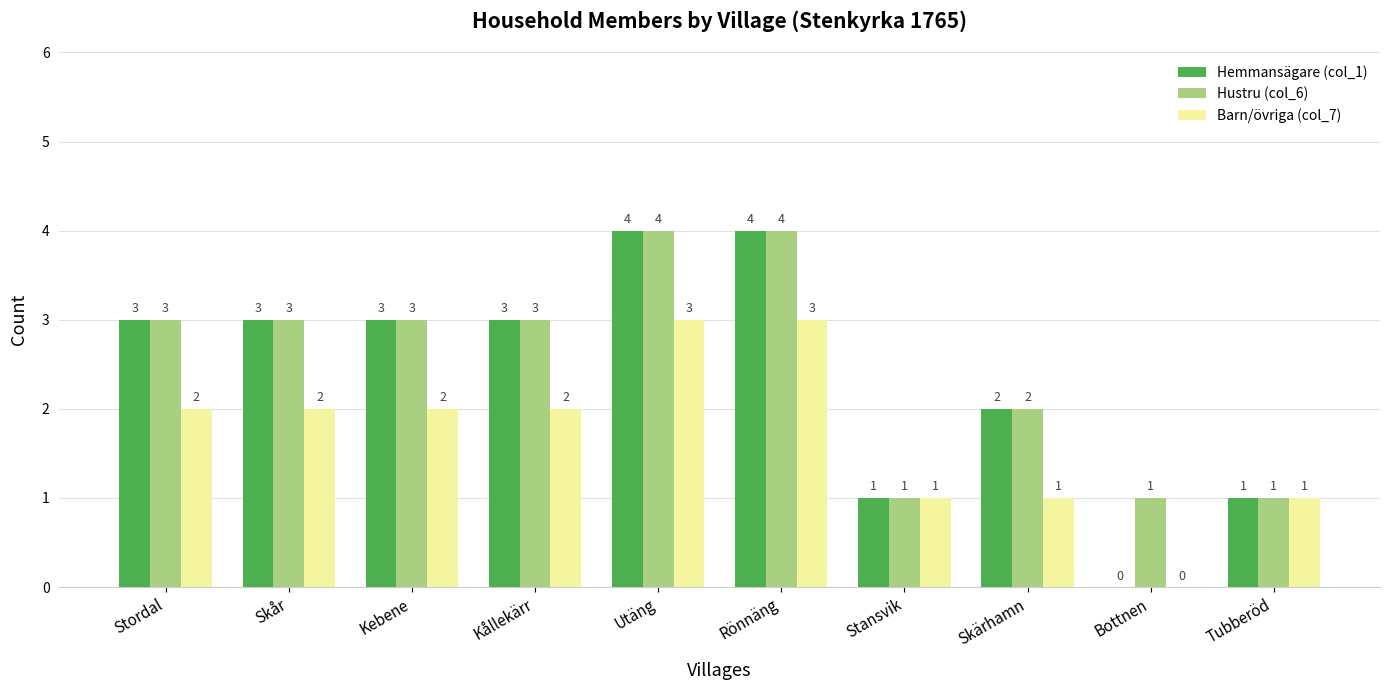

What are all the series names shown in the legend?

Hemmansägare (col_1), Hustru (col_6), Barn/övriga (col_7)